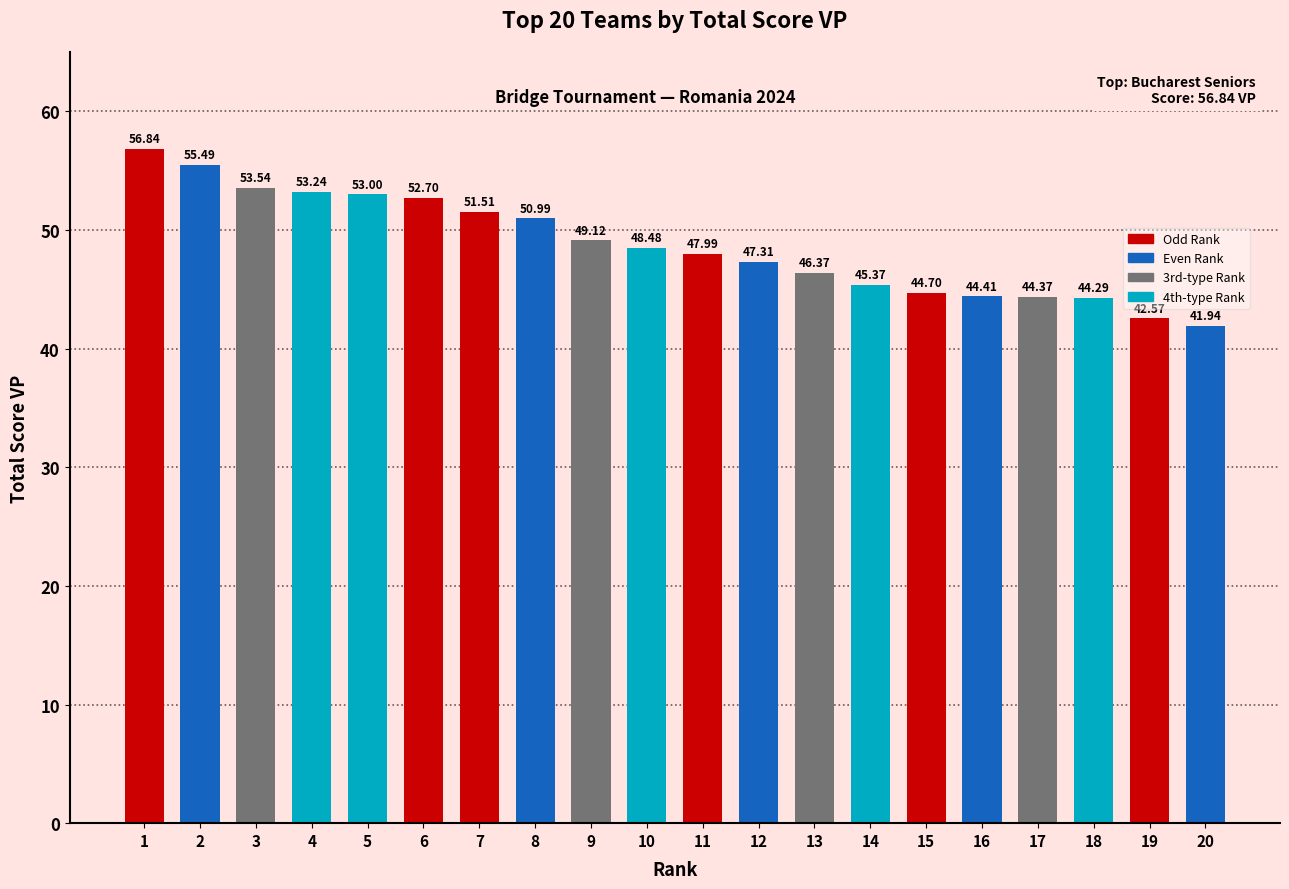

Where does the data first go above 48?

1